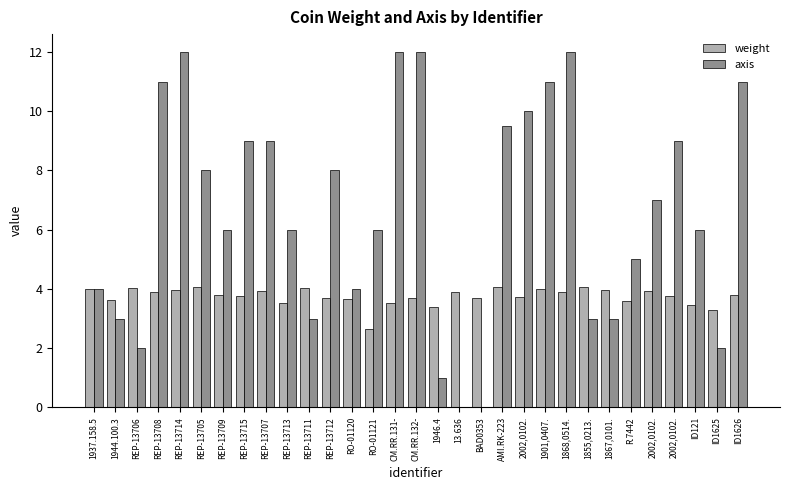

Rank the series by their average value, from lowest to highest.

weight, axis